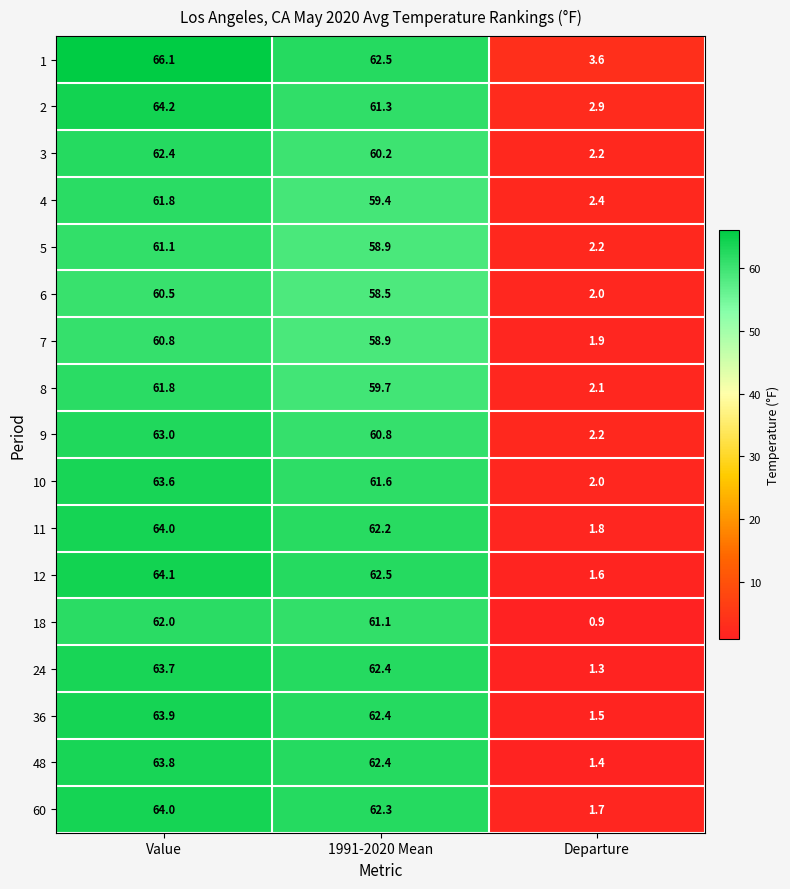

How many data points does each series have?

3